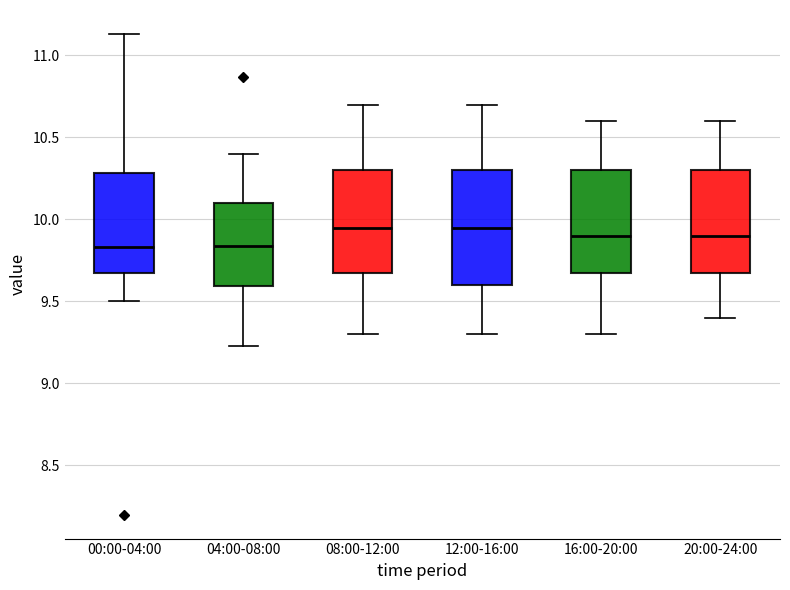

Reading left to right, read every box against the y-axis: the position of its median line, the range the box covers, and the ends of its whiskers. The values are not printed on the chart, so give them approximately, as read against the axis.

00:00-04:00: median 9.85, box 9.65 to 10.30, whiskers 9.50 to 11.15
04:00-08:00: median 9.85, box 9.60 to 10.10, whiskers 9.25 to 10.40
08:00-12:00: median 9.95, box 9.70 to 10.30, whiskers 9.30 to 10.70
12:00-16:00: median 9.95, box 9.60 to 10.30, whiskers 9.30 to 10.70
16:00-20:00: median 9.90, box 9.70 to 10.30, whiskers 9.30 to 10.60
20:00-24:00: median 9.90, box 9.70 to 10.30, whiskers 9.40 to 10.60